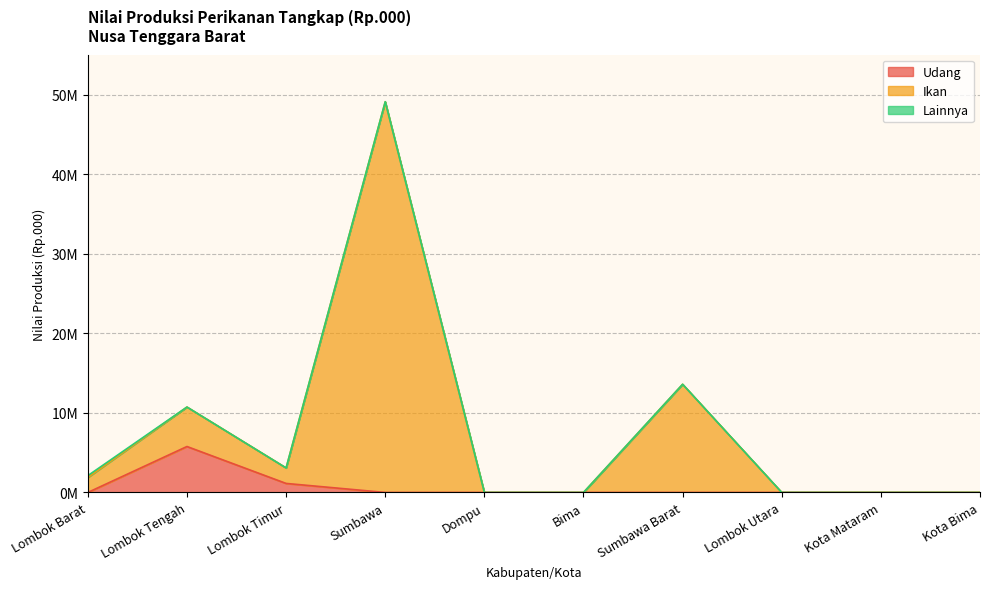

Is the value of Udang at Bima greater than the value of Ikan at Sumbawa?

No